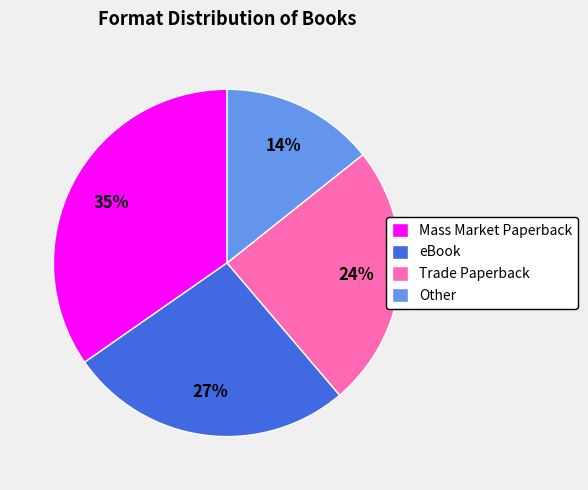

How many segments does this pie chart have?

4